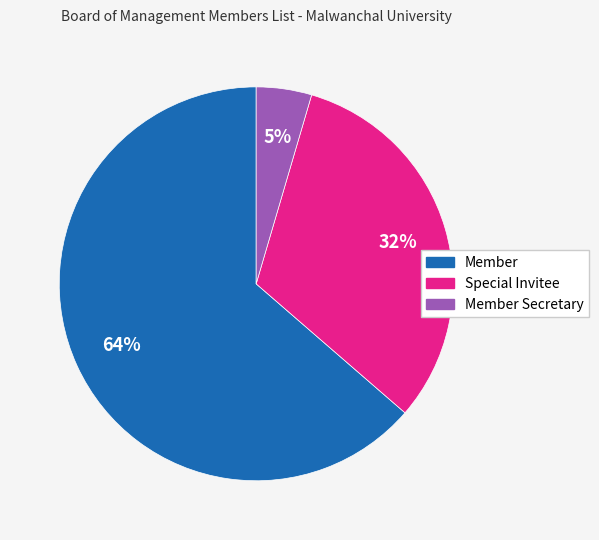

To the nearest percent, what is the average slice percentage?

33%